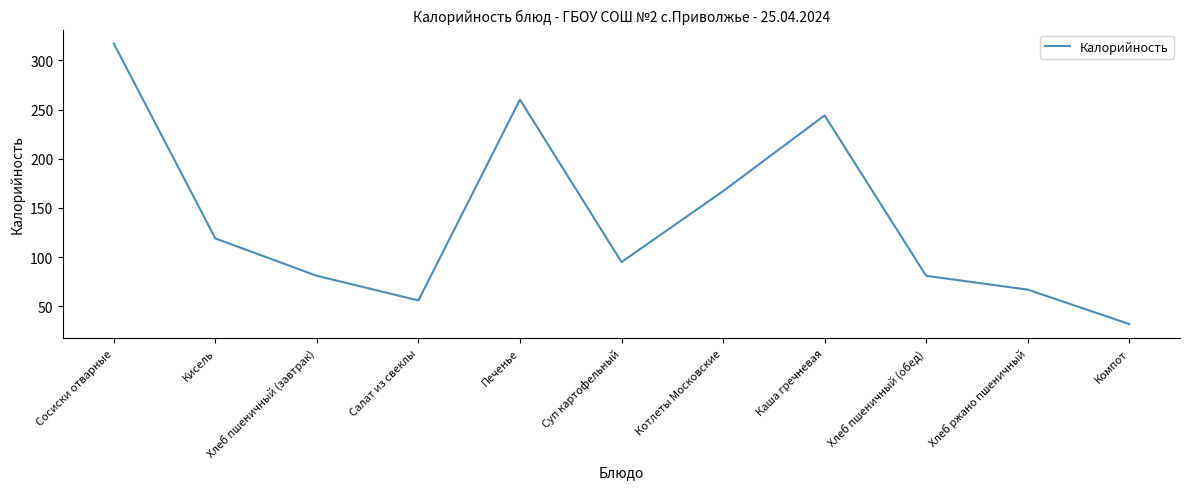

Which label corresponds to the smallest value in the chart?

Компот